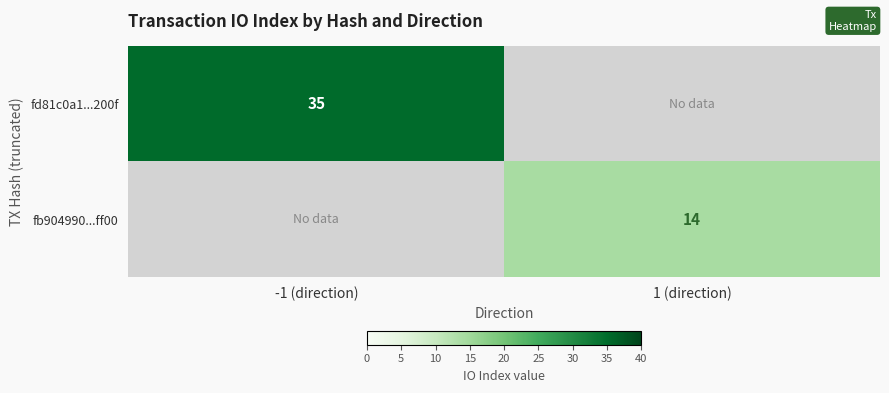

Count the number of categories in the chart.

2